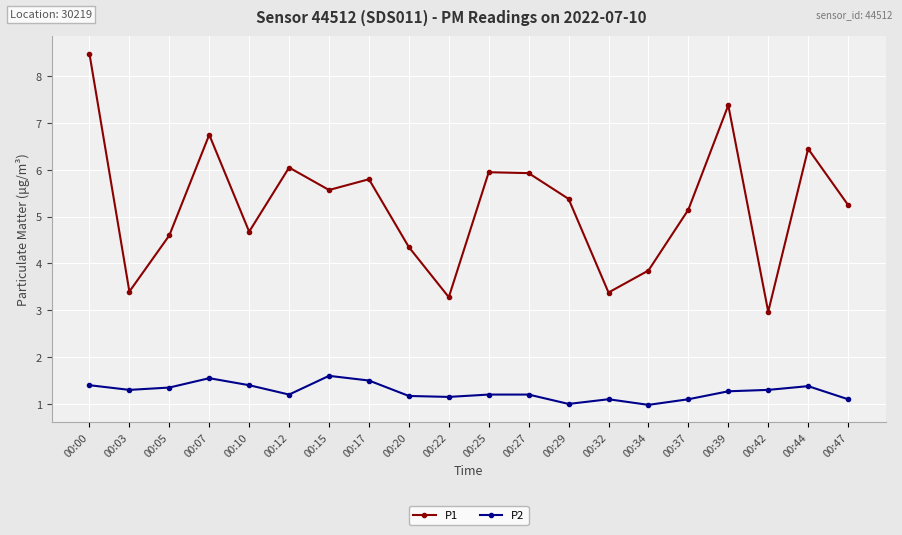

What is the total value across all series at 00:27?

7.1